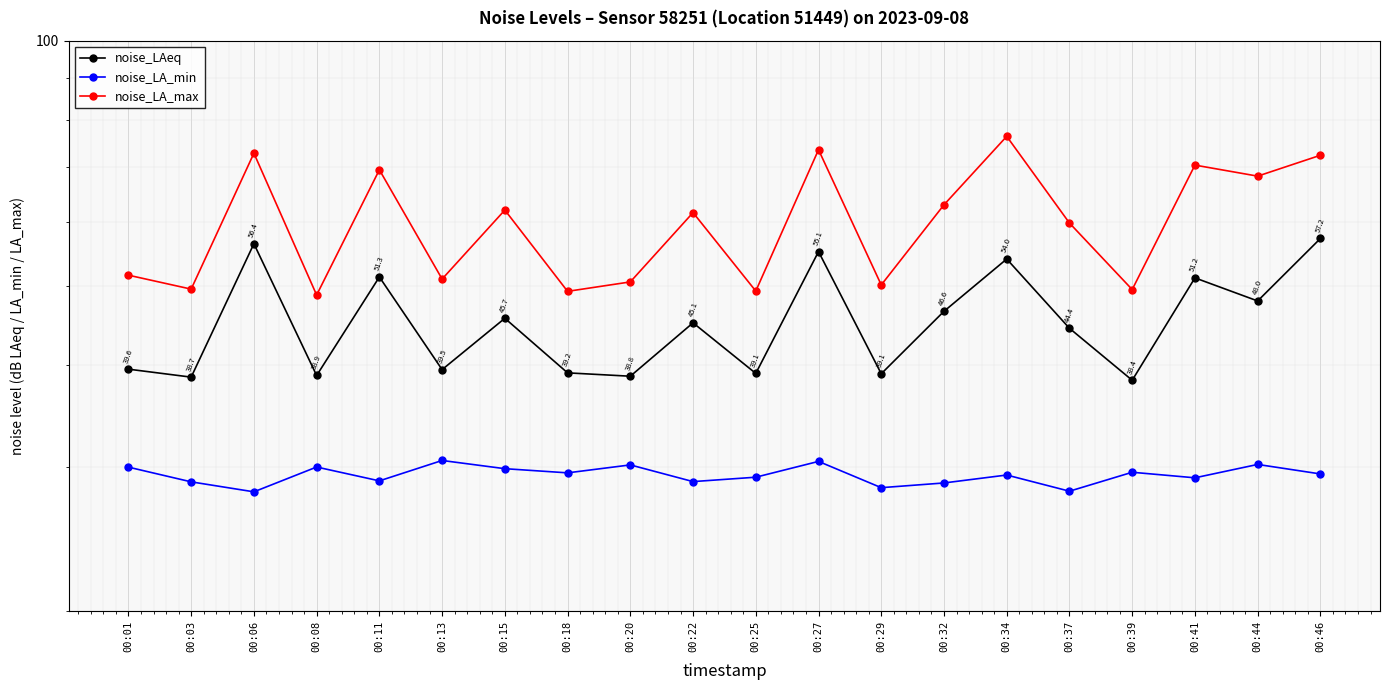

Reading right to left, transcribe all the data shown in this chart.

noise_LAeq: 00:46=57.2	00:44=48.0	00:41=51.2	00:39=38.4	00:37=44.4	00:34=54.0	00:32=46.6	00:29=39.1	00:27=55.1	00:25=39.1	00:22=45.1	00:20=38.8	00:18=39.2	00:15=45.7	00:13=39.5	00:11=51.3	00:08=38.9	00:06=56.4	00:03=38.7	00:01=39.6
noise_LA_min: 00:46=29.4	00:44=30.2	00:41=29.1	00:39=29.6	00:37=28.0	00:34=29.4	00:32=28.7	00:29=28.3	00:27=30.5	00:25=29.2	00:22=28.8	00:20=30.2	00:18=29.5	00:15=29.9	00:13=30.6	00:11=28.9	00:08=30.0	00:06=28.0	00:03=28.8	00:01=30.0
noise_LA_max: 00:46=72.4	00:44=68.2	00:41=70.4	00:39=49.5	00:37=59.8	00:34=76.3	00:32=62.9	00:29=50.2	00:27=73.5	00:25=49.3	00:22=61.6	00:20=50.6	00:18=49.3	00:15=62.0	00:13=51.0	00:11=69.5	00:08=48.8	00:06=72.8	00:03=49.6	00:01=51.6